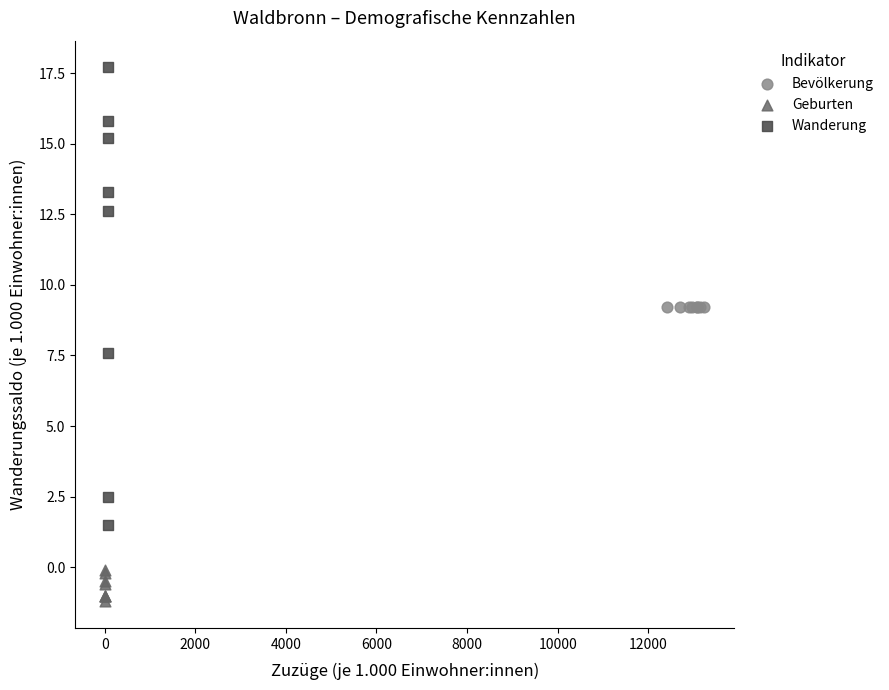

Which series reaches the minimum Y coordinate?

Geburten